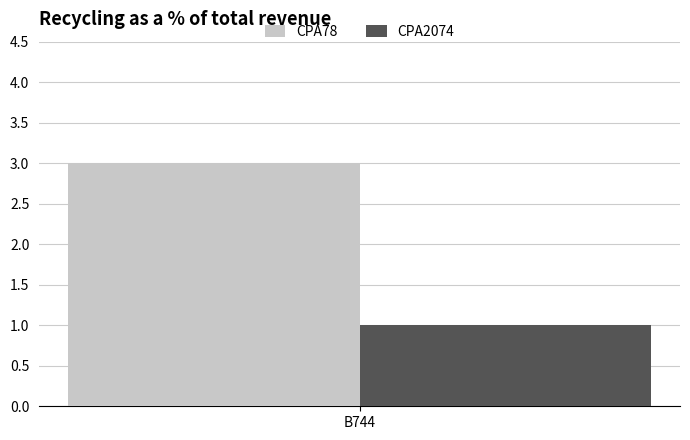

What is the lowest value of the CPA78 series?

3